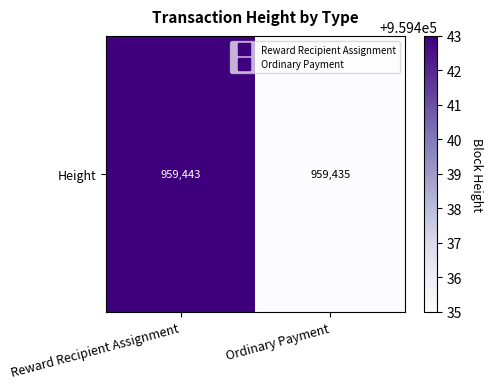

At which category does the chart reach its minimum across all series?

Ordinary Payment